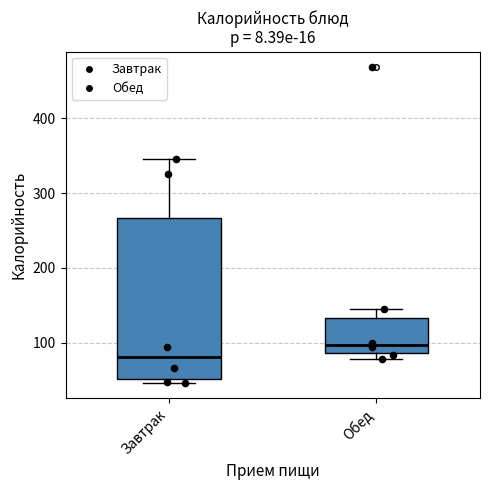

Where is the upper edge of the box for Завтрак on the y-axis? The values are not printed on the chart, so give them approximately, as read against the axis.

270